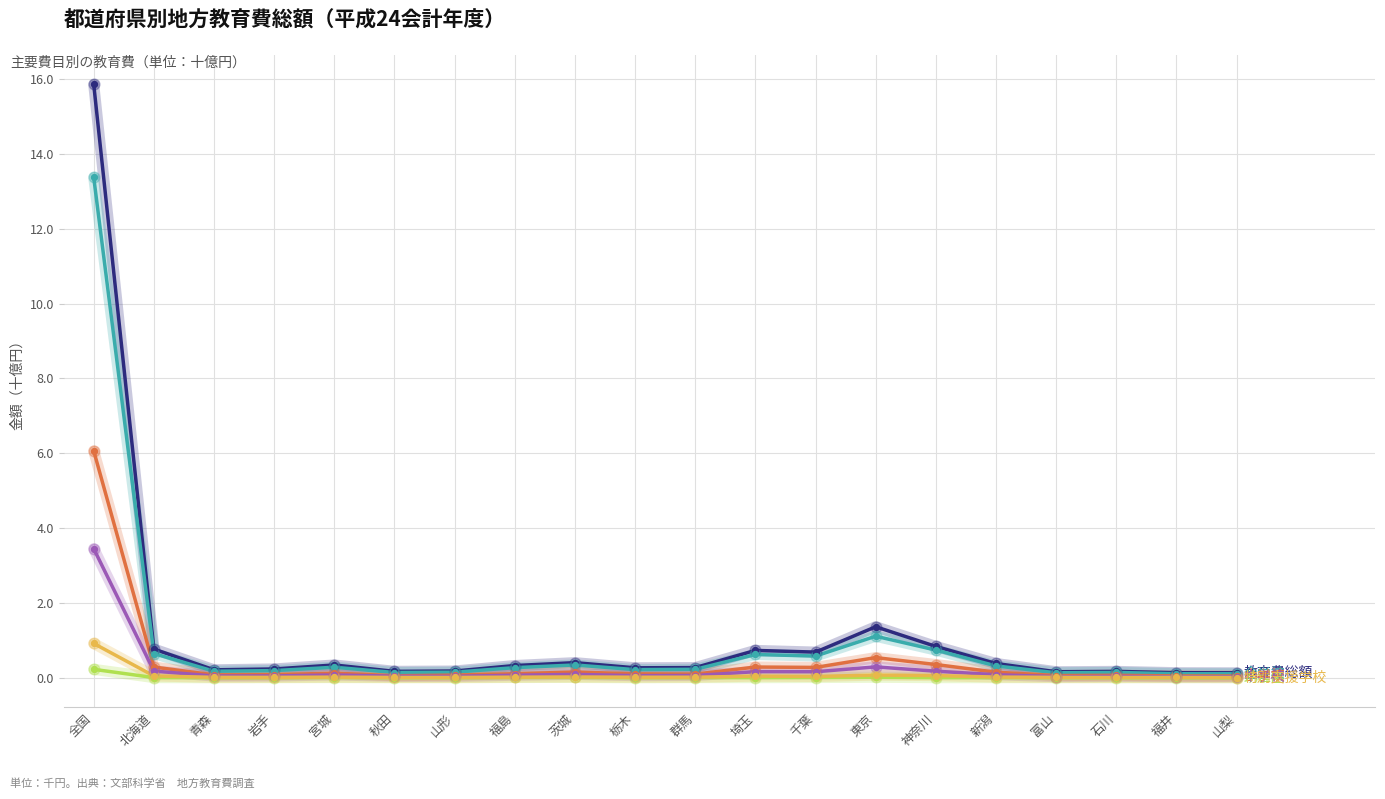

What is the greatest value displayed?

15.9